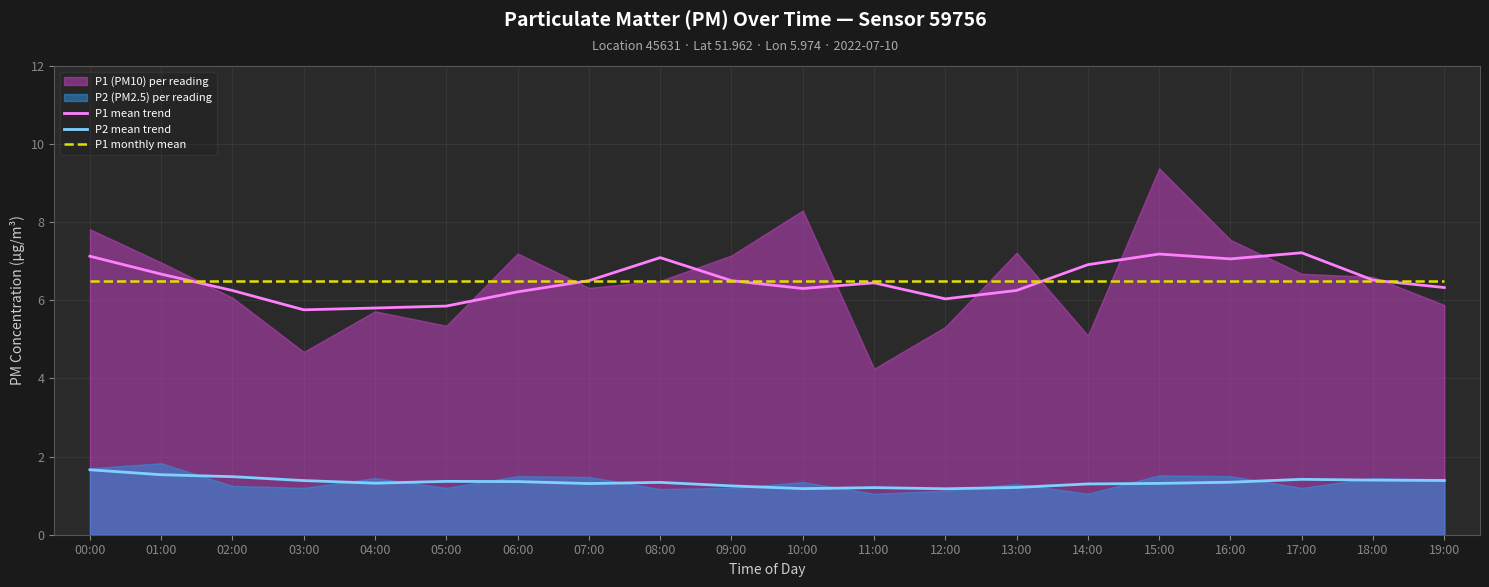

What is the label of the 3rd point from the left?

02:00